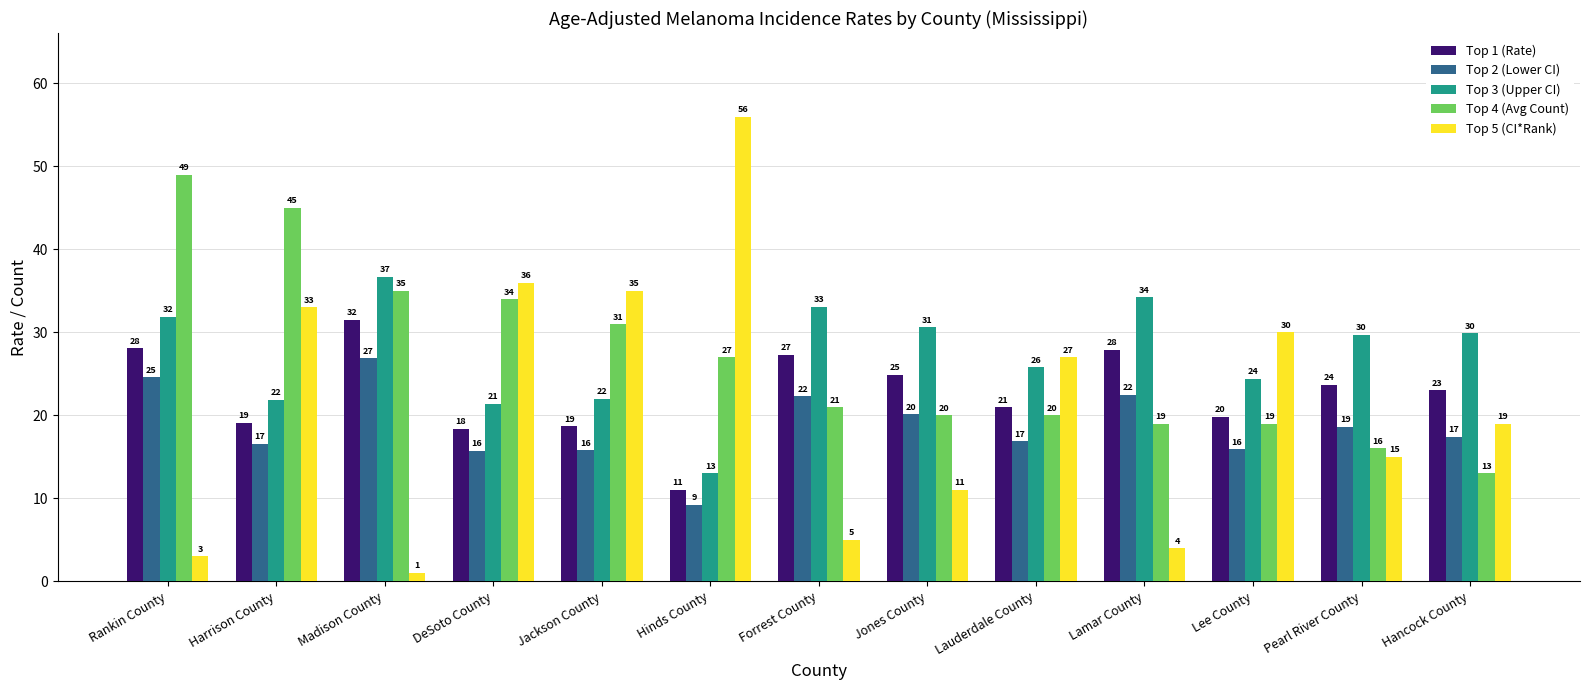

The Top 2 (Lower CI) series shows 25.8 at Jackson County. True or false?

False